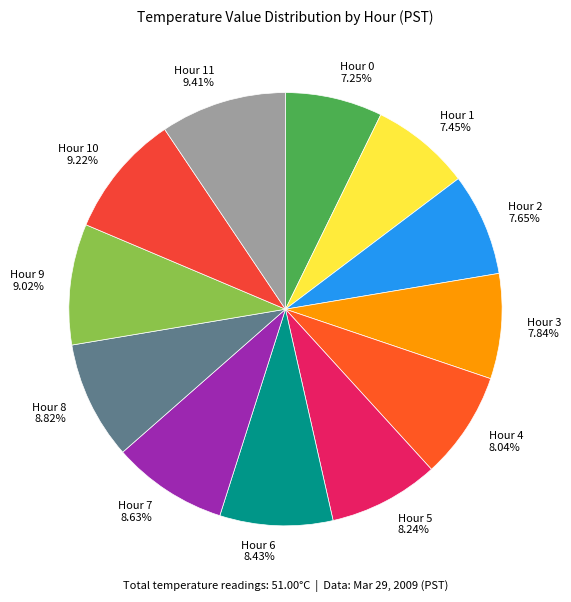

Is the sum of Hour 3 7.84% and Hour 9 9.02% greater than half?

No